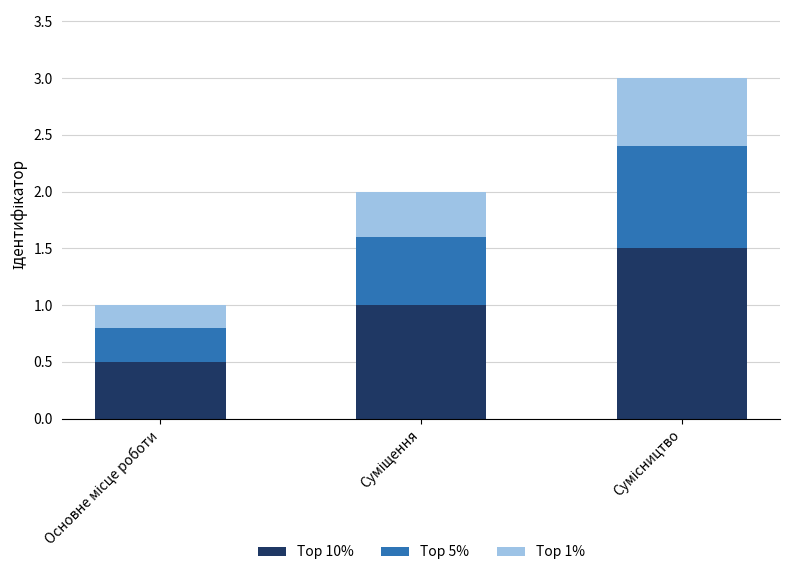

Reading left to right, list the values for the Top 10% series.

0.5	1.0	1.5